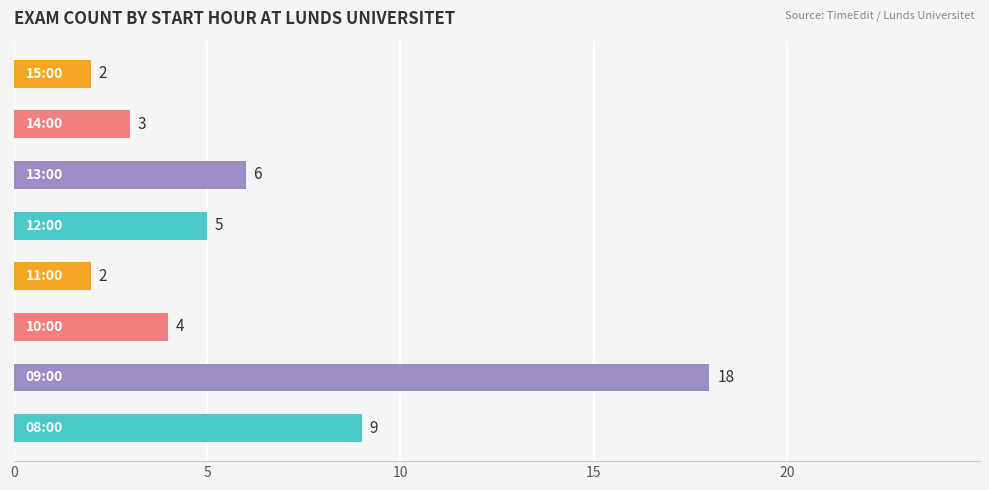

What is the sum of all values?

49